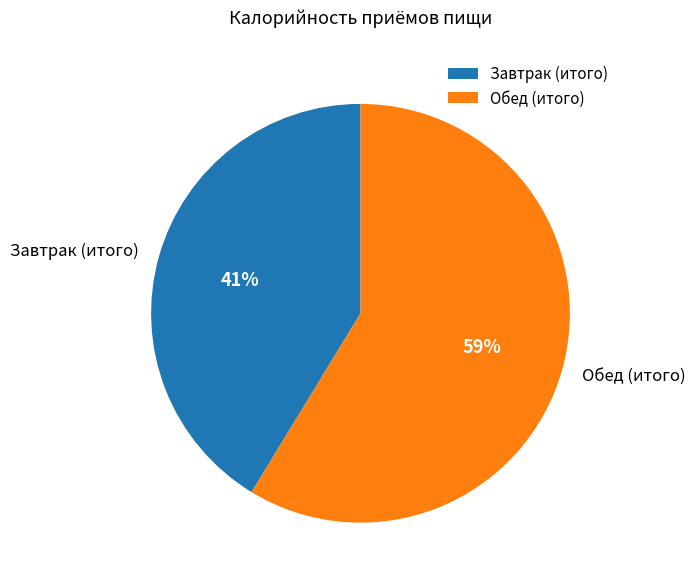

What percentage is the Обед (итого) slice, to the nearest percent?

59%